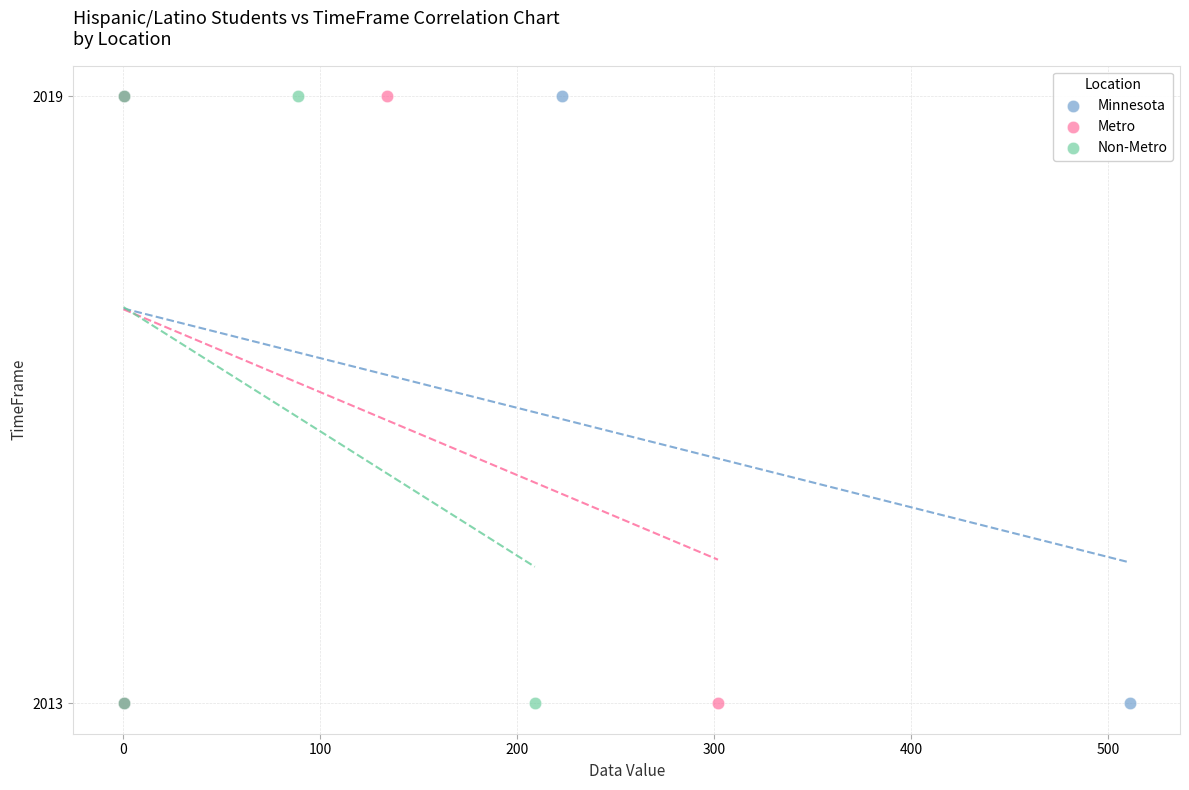

What are all the series names shown in the legend?

Minnesota, Metro, Non-Metro